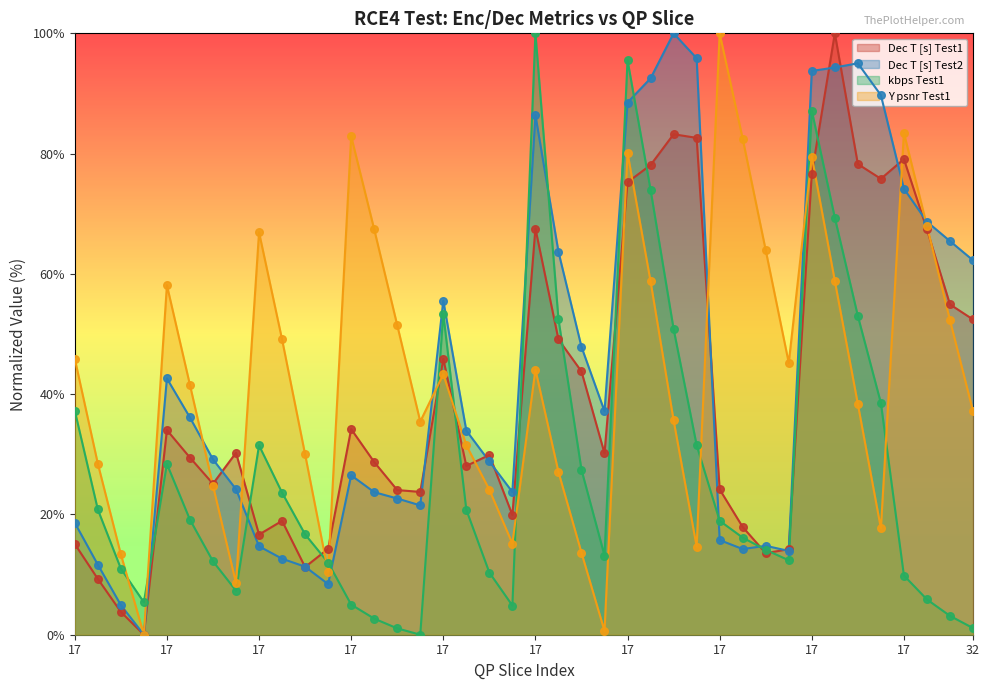

Which series contains the lowest Y value?

Dec T [s] Test1